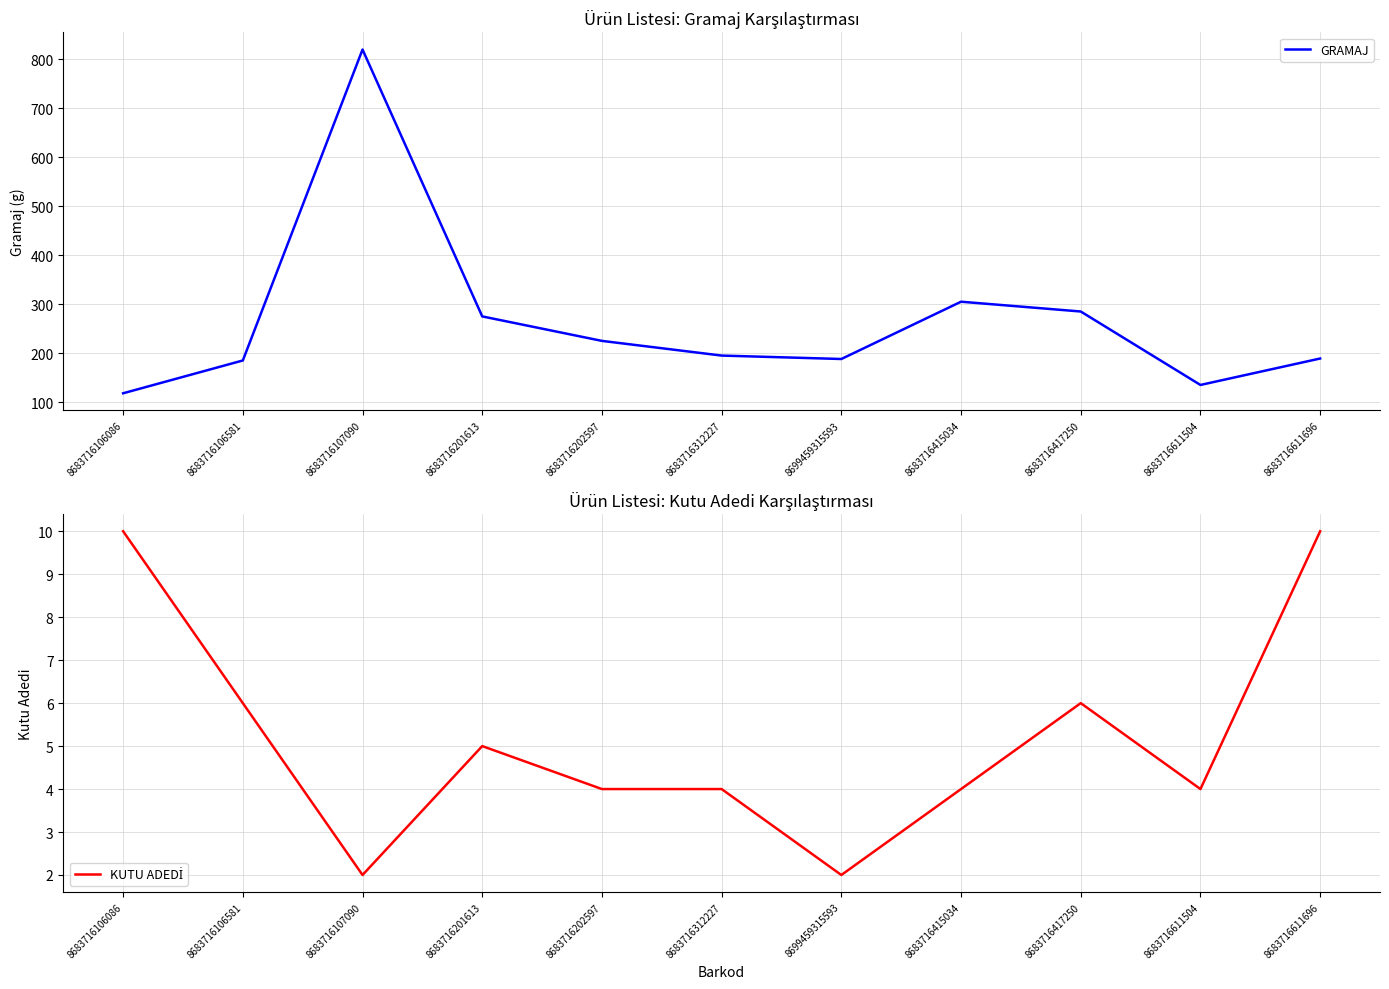

Count the KUTU ADEDİ values in the range 4 to 6.

7